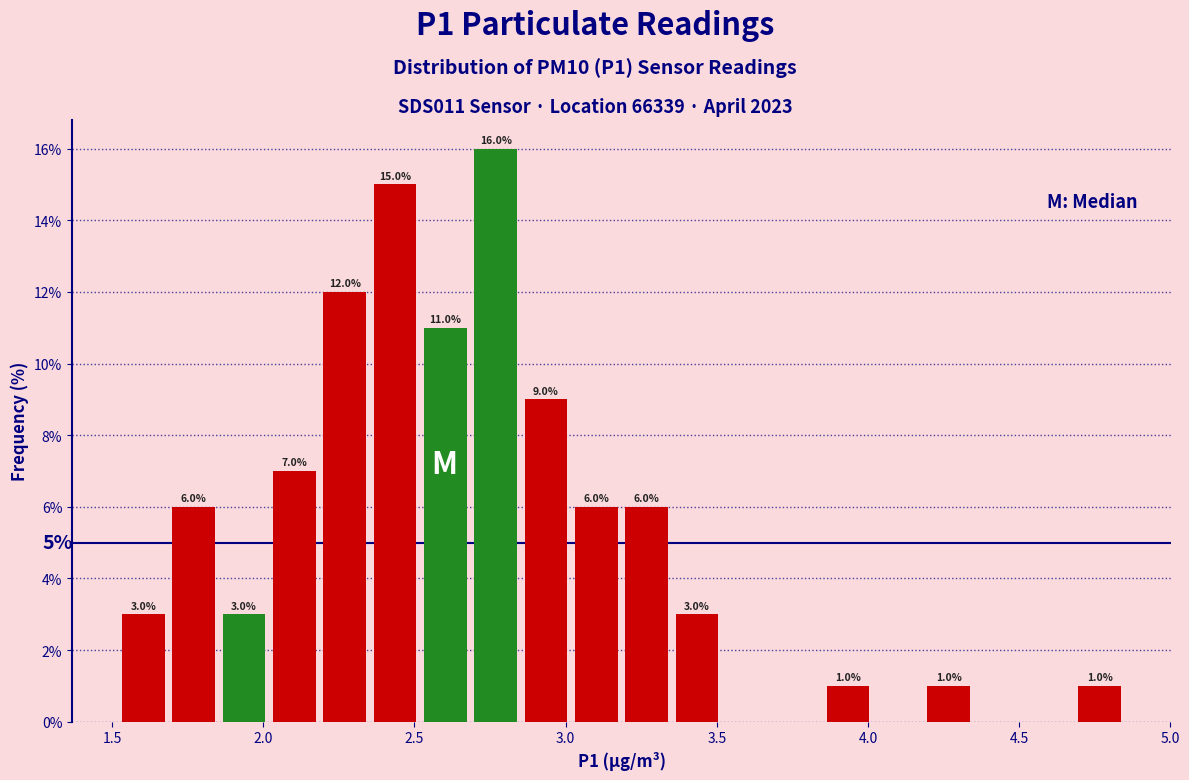

Around what value on the x-axis is the tallest bar? Give the approximate position of its centre, as read against the axis.

2.75